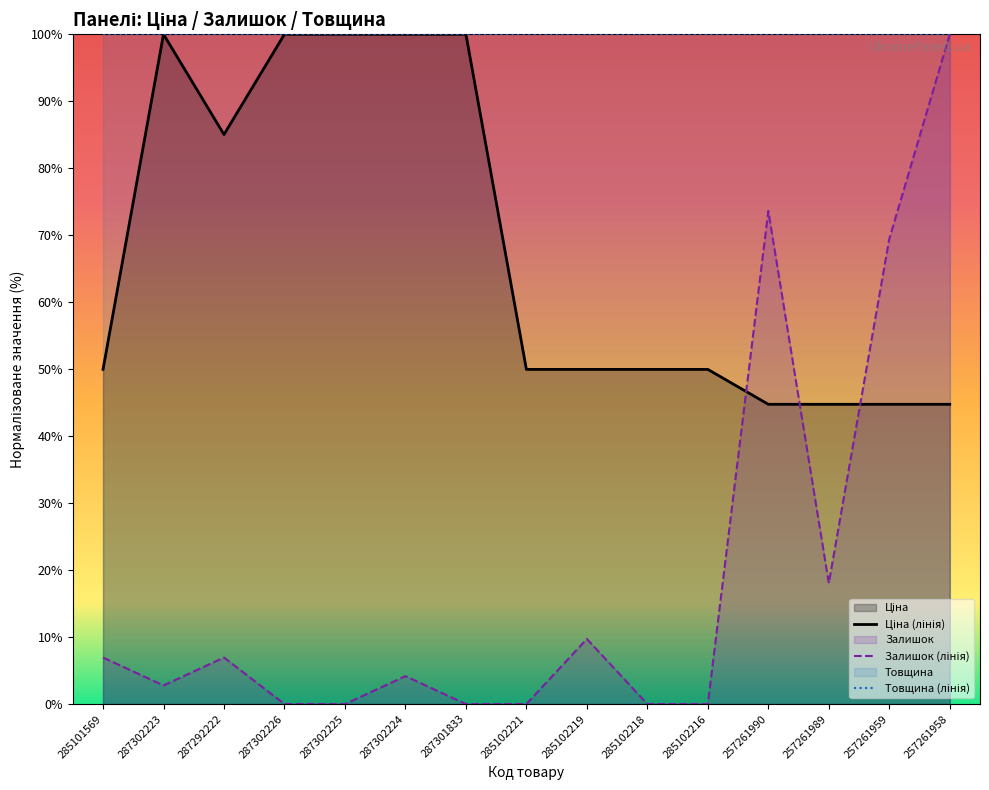

Count the number of categories in the chart.

15